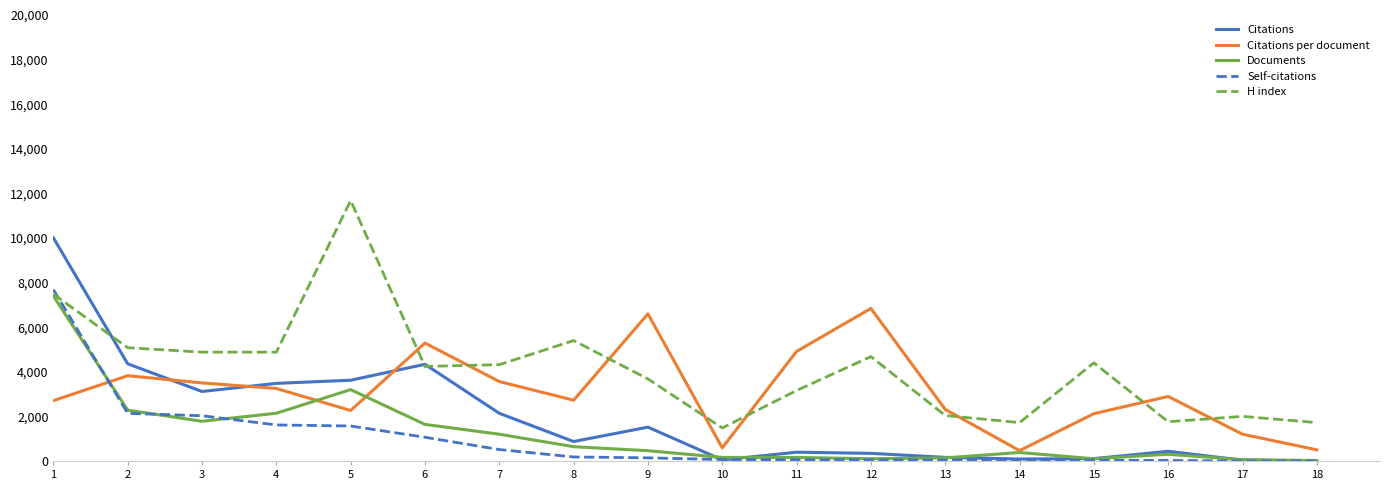

Which series has the largest total across all categories?

H index